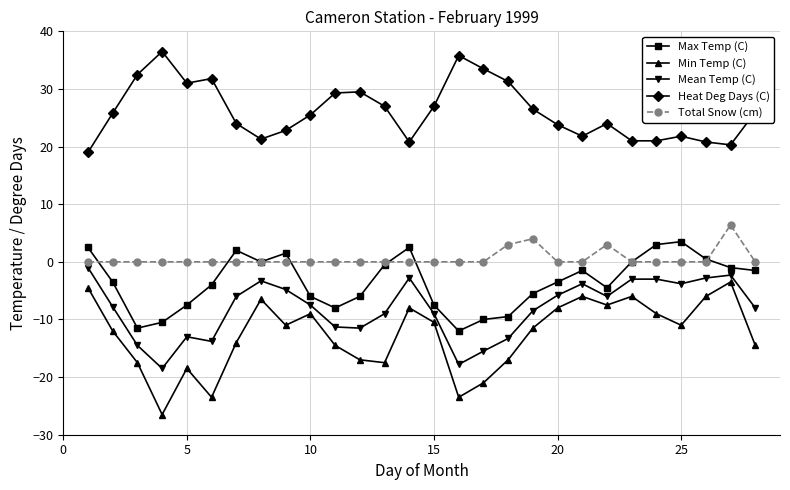

Which series has the largest range (max minus min)?

Min Temp (C)